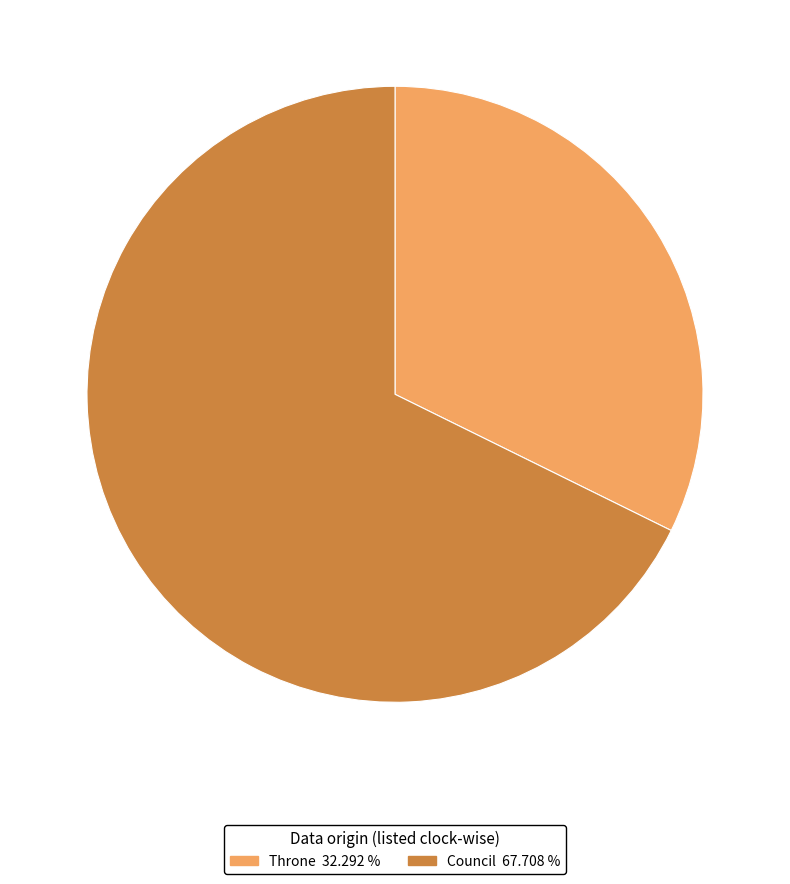

The Council slice represents 61% of the pie. True or false?

False